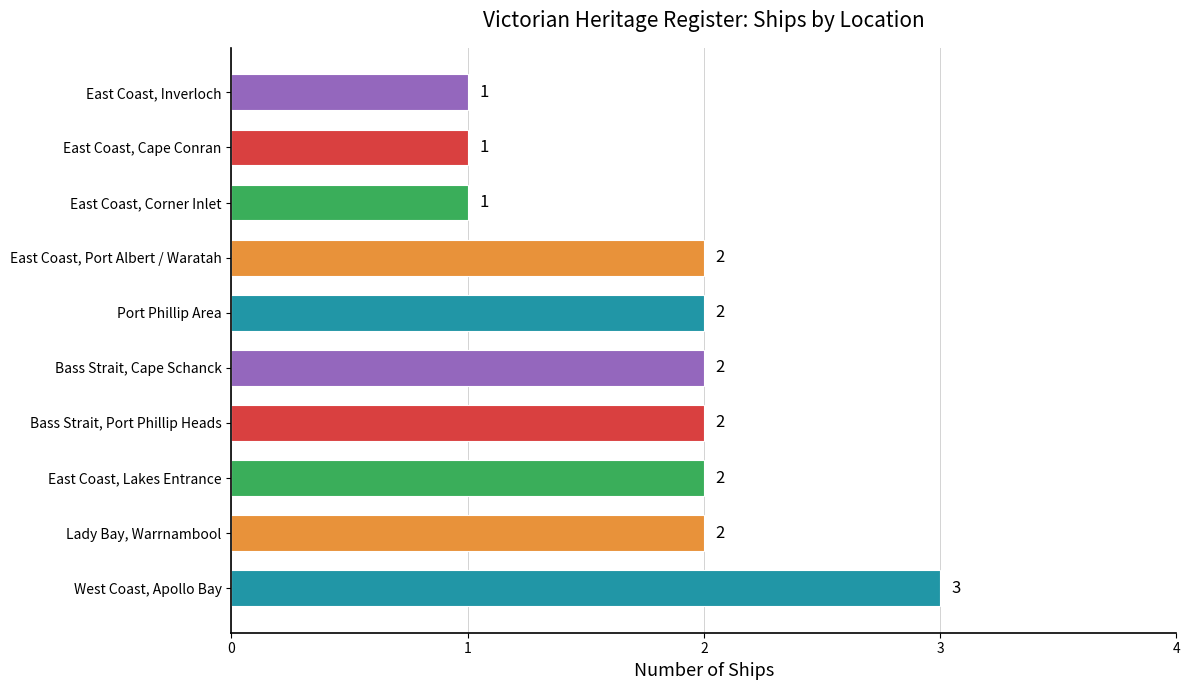

Reading bottom to top, extract all data points from this chart.

3	2	2	2	2	2	2	1	1	1